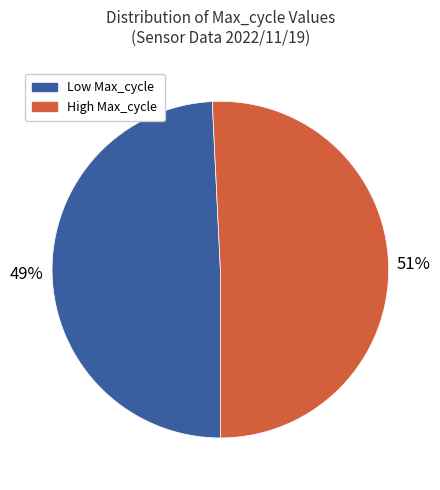

Is there a majority slice in this chart?

Yes